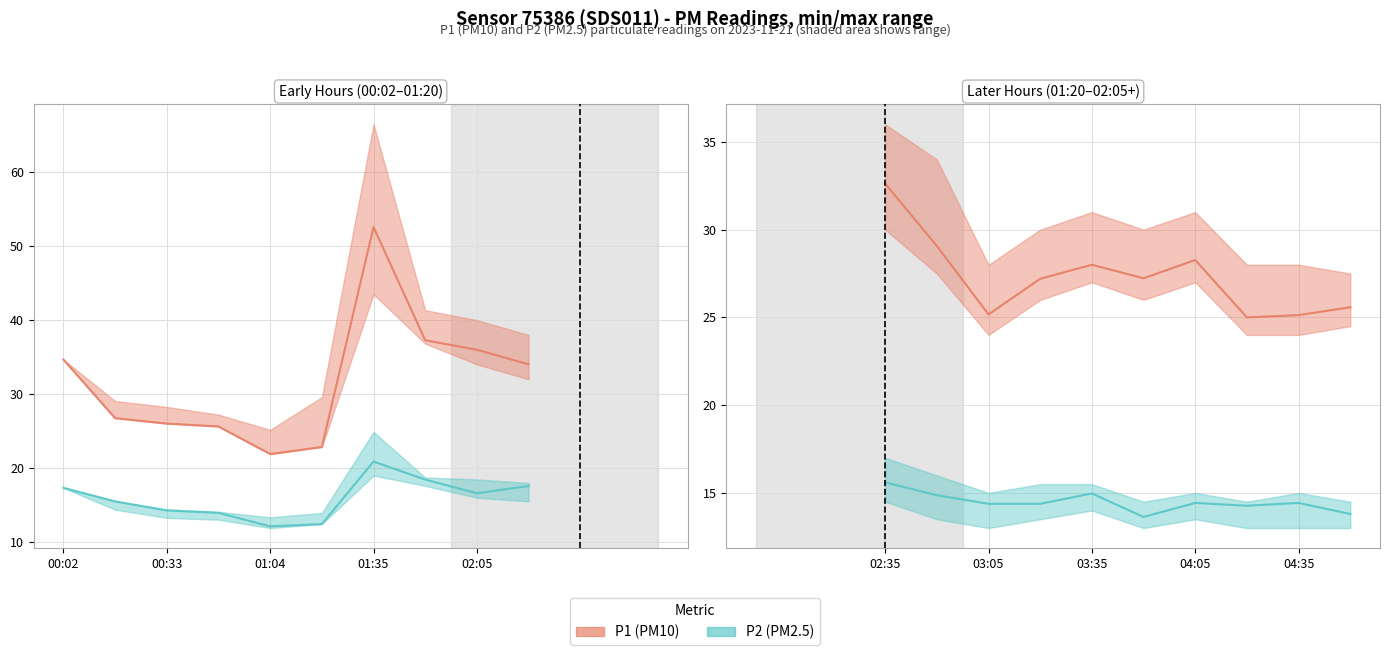

At how many categories does at least one series exceed 44?

1